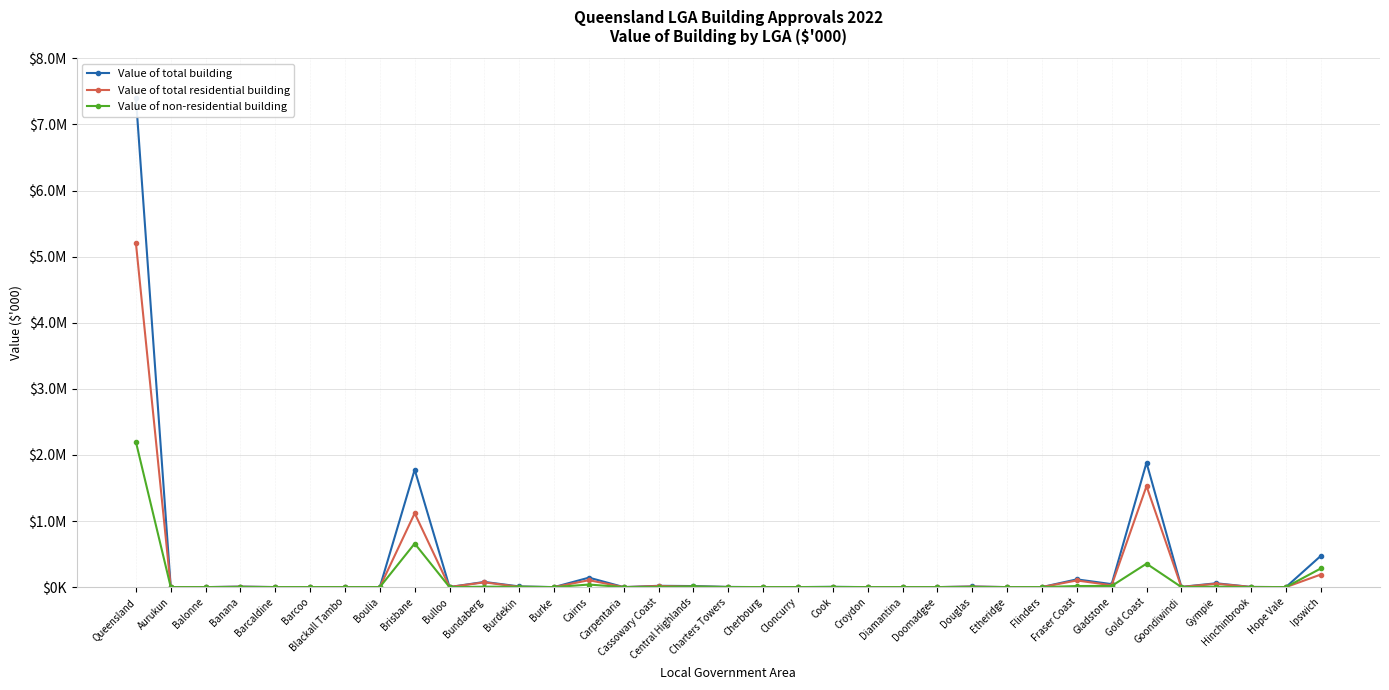

How many values in the Value of non-residential building series are below 290?

17